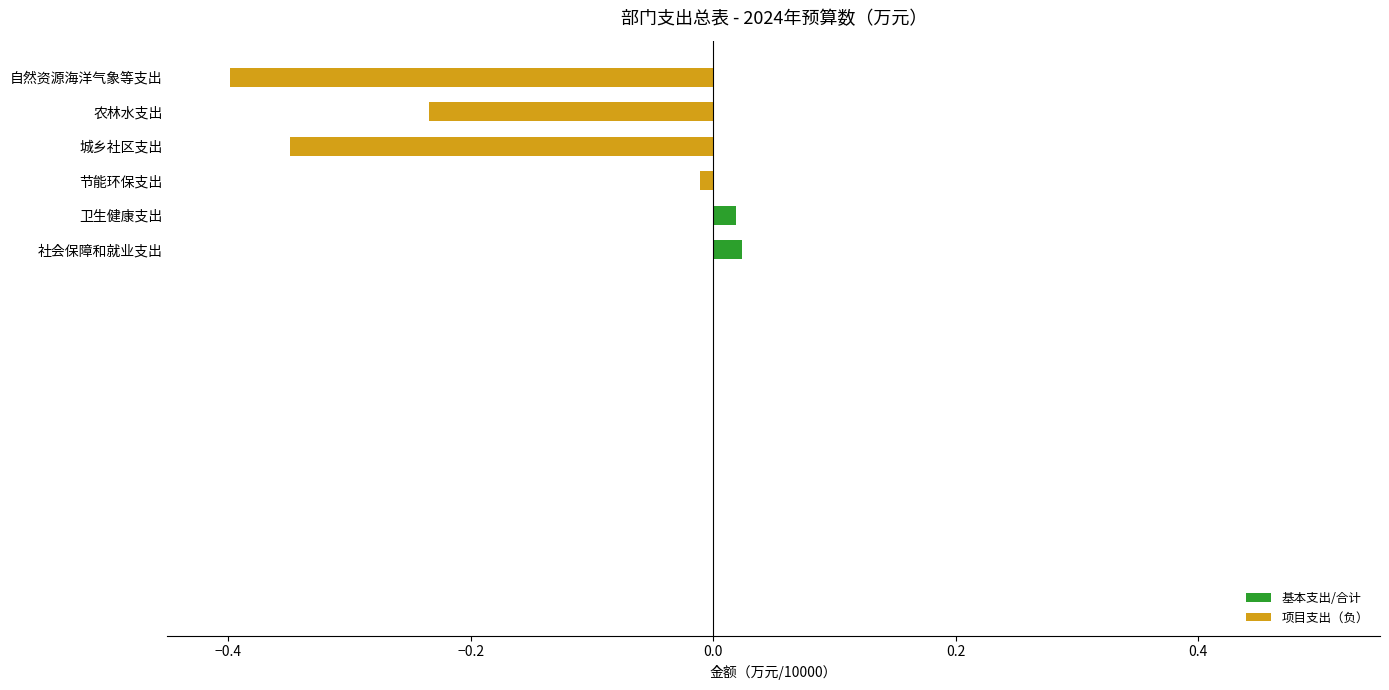

Are the bars grouped side by side (vs. stacked)?

No